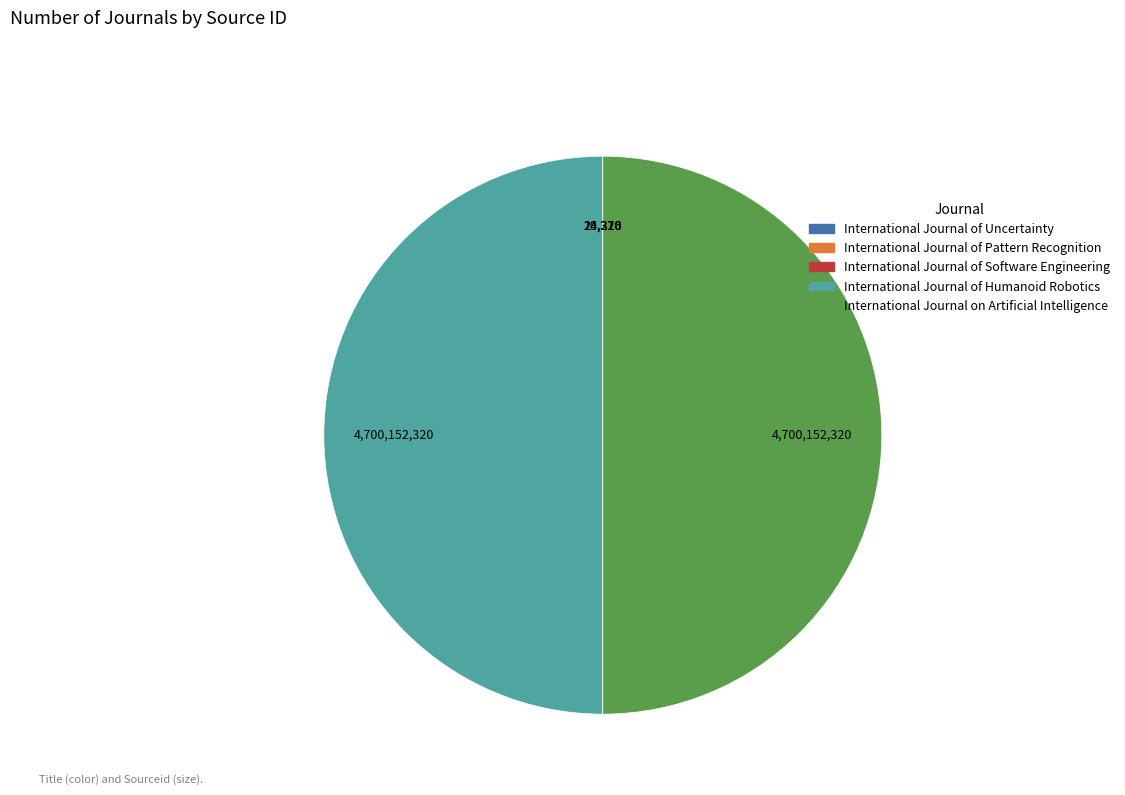

The International Journal on Artificial Intelligence slice represents 38% of the pie. True or false?

False